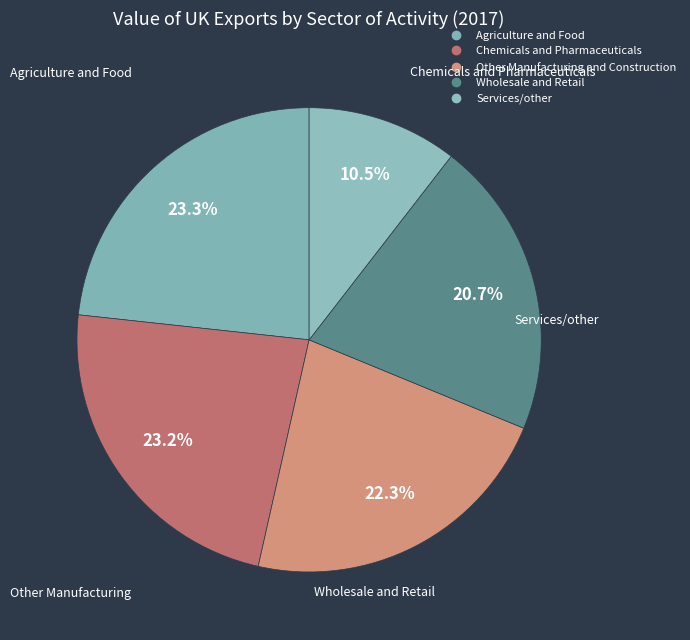

Which slice is the smallest?

Services/other